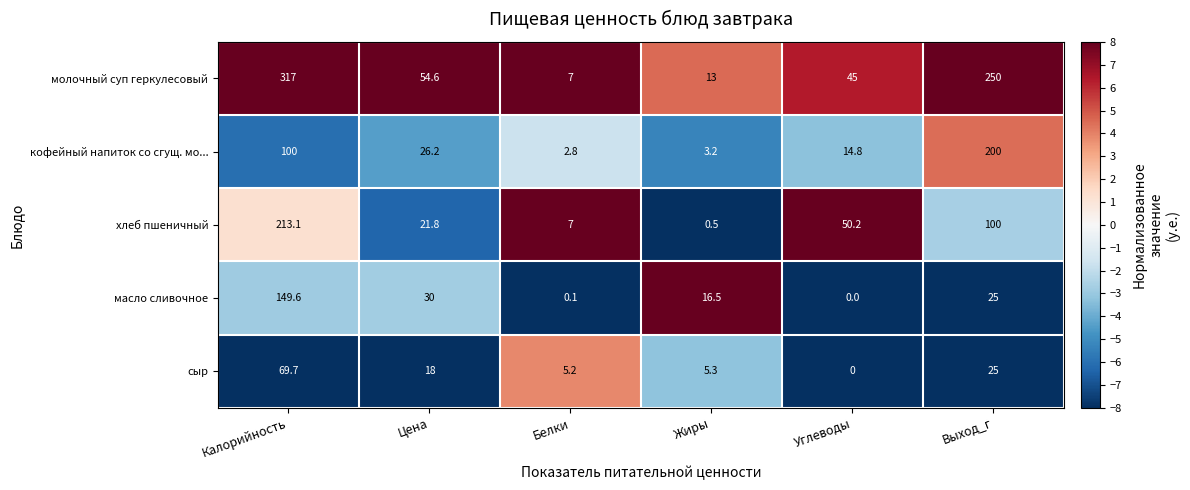

What is the sum of the кофейный напиток со сгущ. мо... values at Белки and Жиры?

6.0